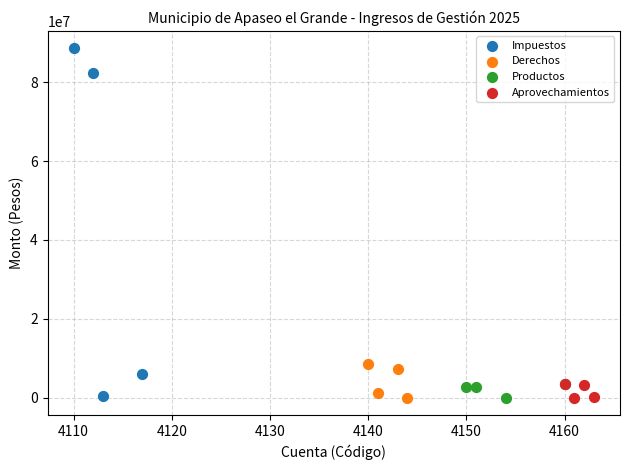

Which series has the largest Y range (max minus min)?

Impuestos